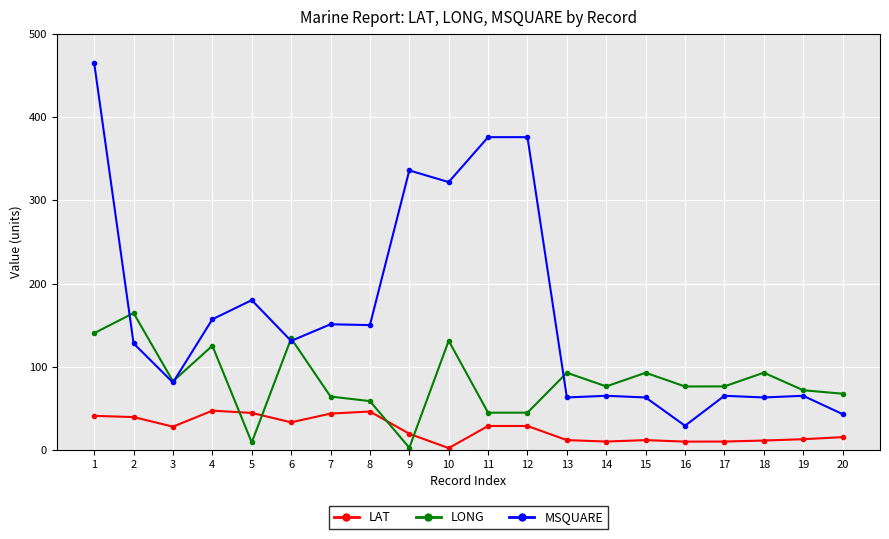

How many data points in LONG are less than 76?

8